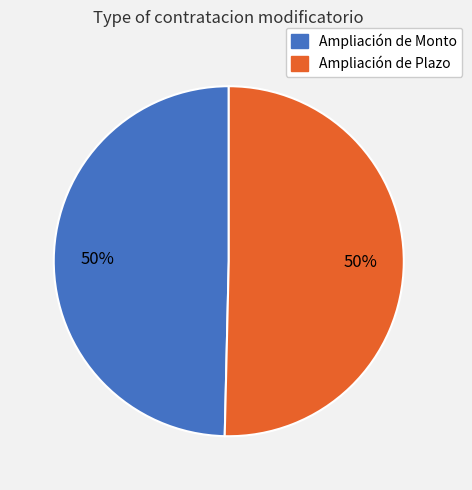

The Ampliación de Plazo slice represents 50% of the pie. True or false?

True